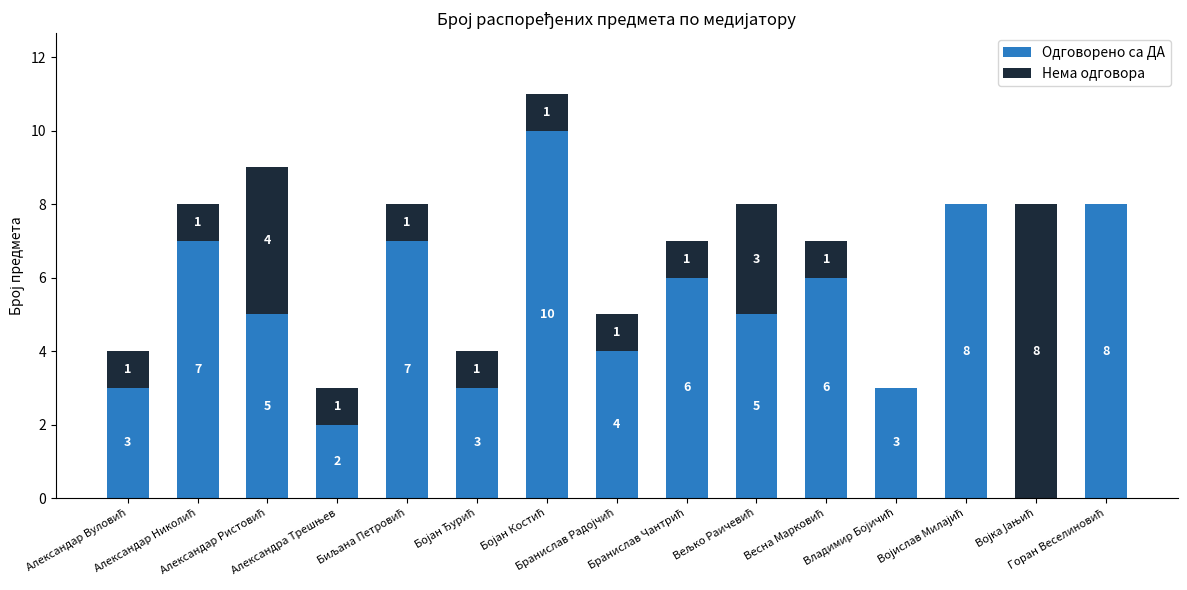

What is the highest value of the Одговорено са ДА series?

10